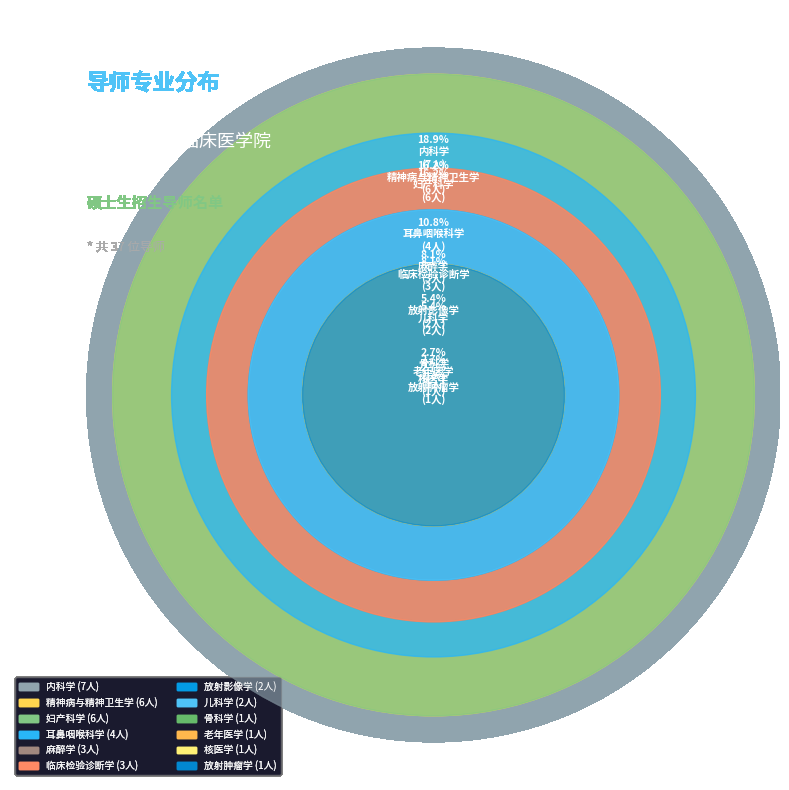

What is the smallest slice in the pie chart?

放射肿瘤学